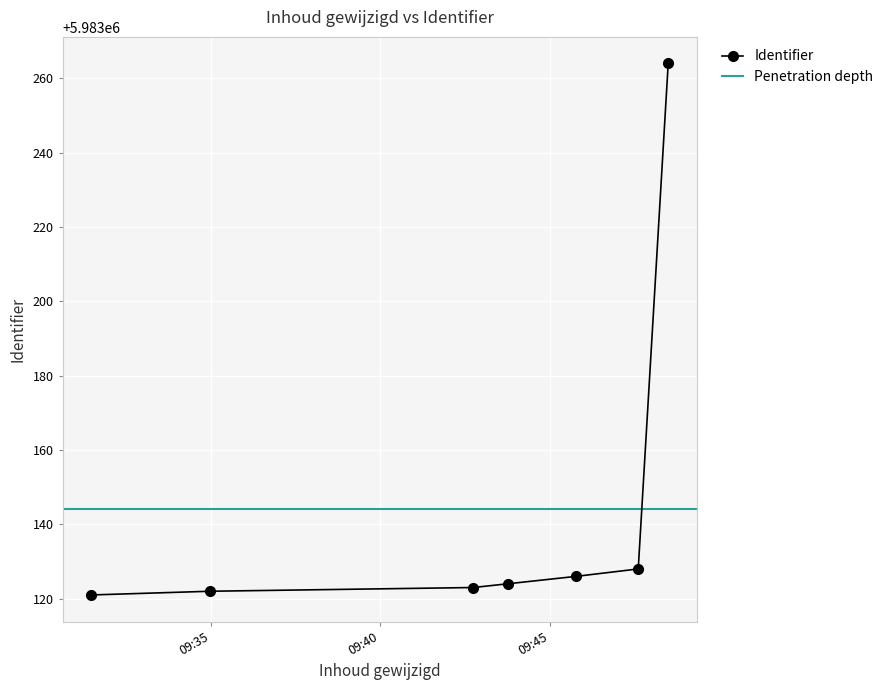

What is the highest value of the Identifier series?

5983264